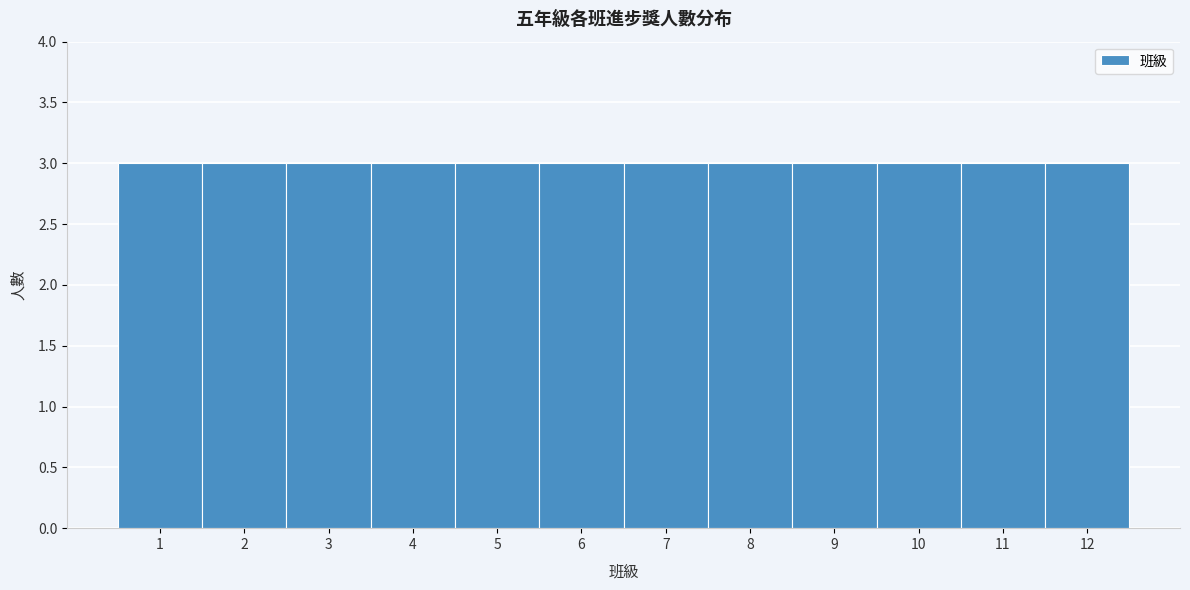

Reading left to right, list every bar in this chart as the range it spans on the x-axis followed by its height. The values are not printed on the chart, so give them approximately, as read against the axis.

0.5 to 1.5: 3
1.5 to 2.5: 3
2.5 to 3.5: 3
3.5 to 4.5: 3
4.5 to 5.5: 3
5.5 to 6.5: 3
6.5 to 7.5: 3
7.5 to 8.5: 3
8.5 to 9.5: 3
9.5 to 10.5: 3
10.5 to 11.5: 3
11.5 to 12.5: 3